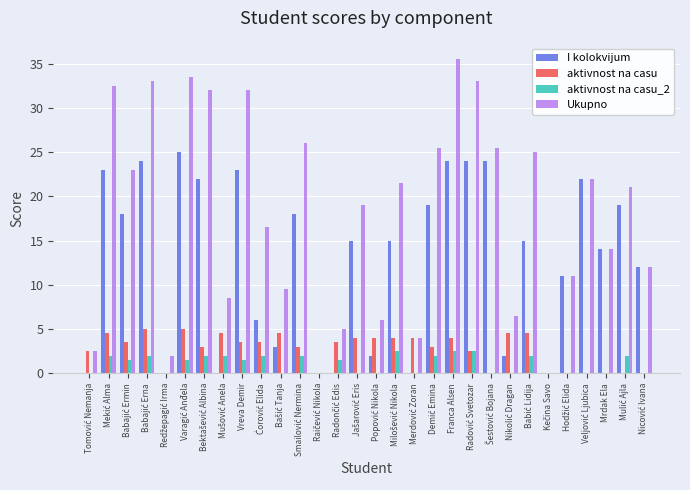

What is the maximum value shown in the chart?

35.5